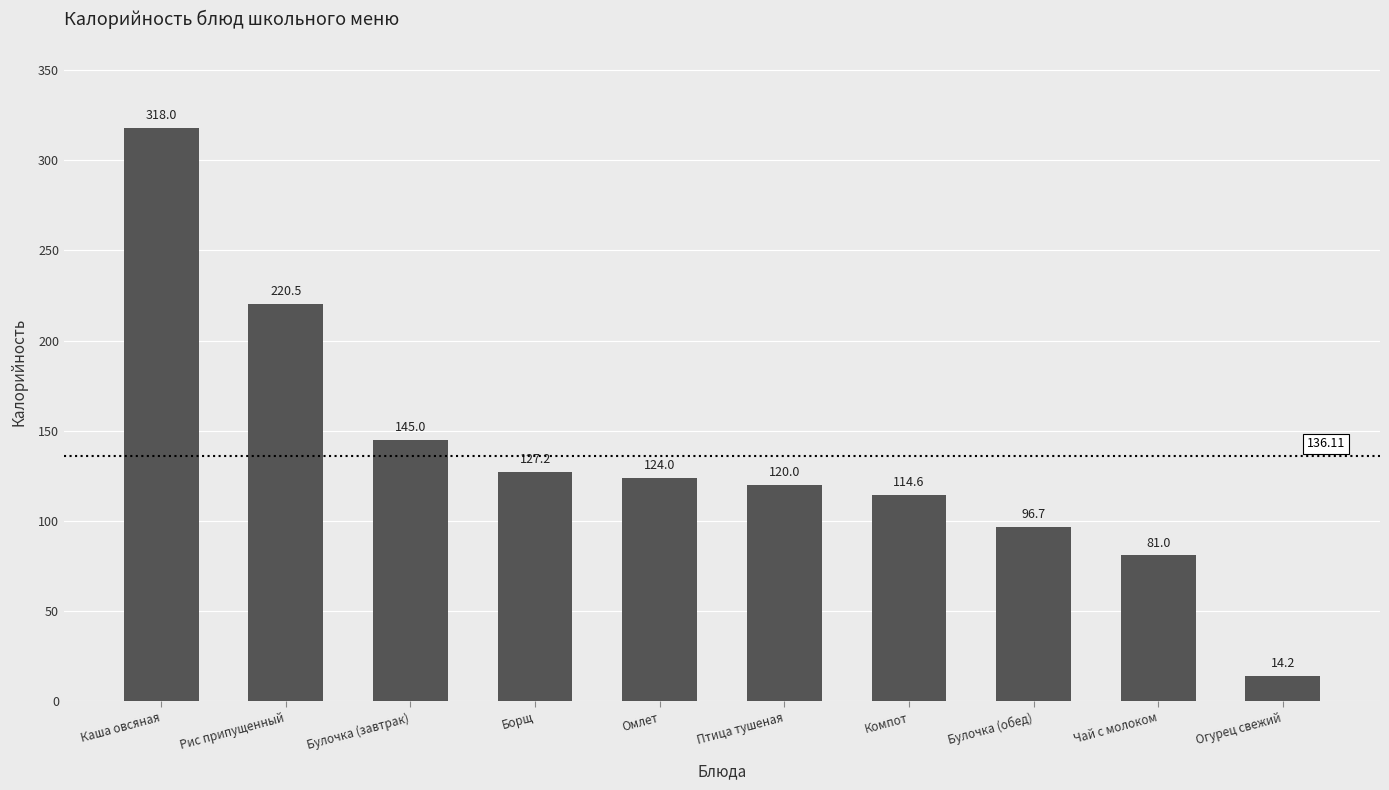

Is it true that the value at Булочка (завтрак) is 145.0?

True